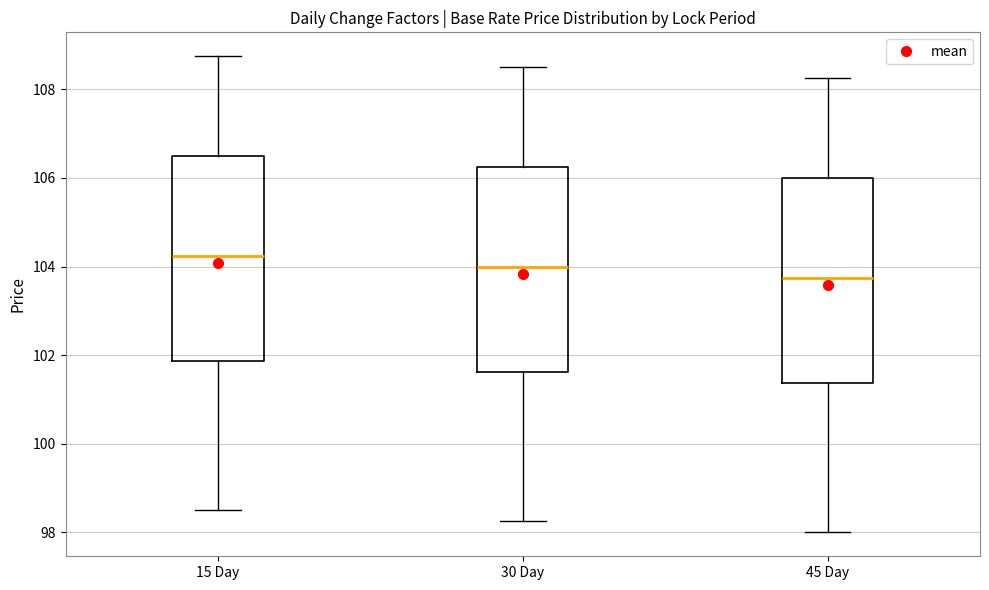

Reading left to right, transcribe this box plot: for each box, give where its median line is, the range the box spans, and where its two whiskers end, as read against the y-axis. The values are not printed on the chart, so give them approximately, as read against the axis.

15 Day: median 104.2, box 101.8 to 106.6, whiskers 98.6 to 108.8
30 Day: median 104.0, box 101.6 to 106.2, whiskers 98.2 to 108.6
45 Day: median 103.8, box 101.4 to 106.0, whiskers 98.0 to 108.2